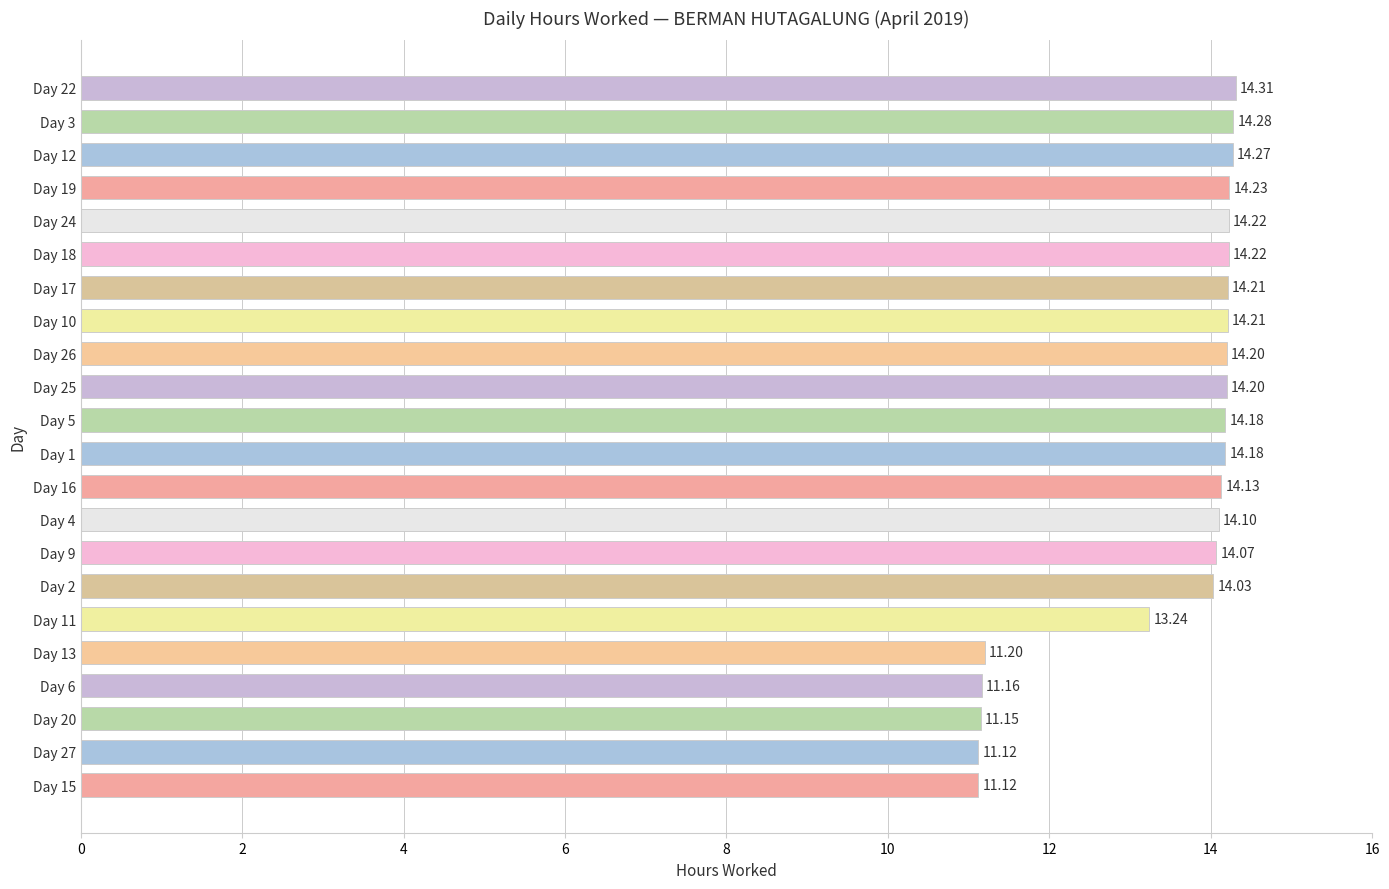

Are the bars grouped side by side (vs. stacked)?

No